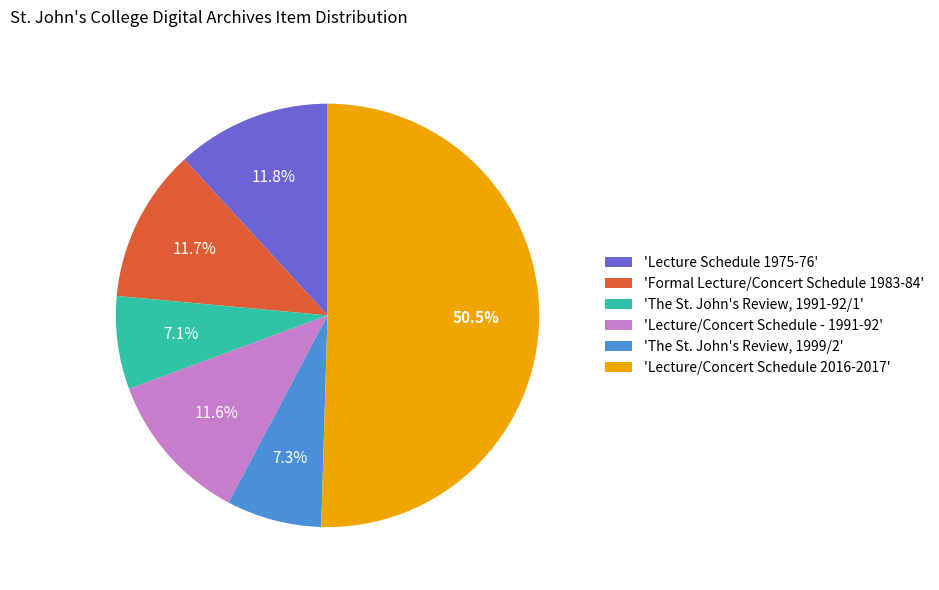

Which has a higher value, 'Lecture/Concert Schedule 2016-2017' or 'Formal Lecture/Concert Schedule 1983-84'?

'Lecture/Concert Schedule 2016-2017'